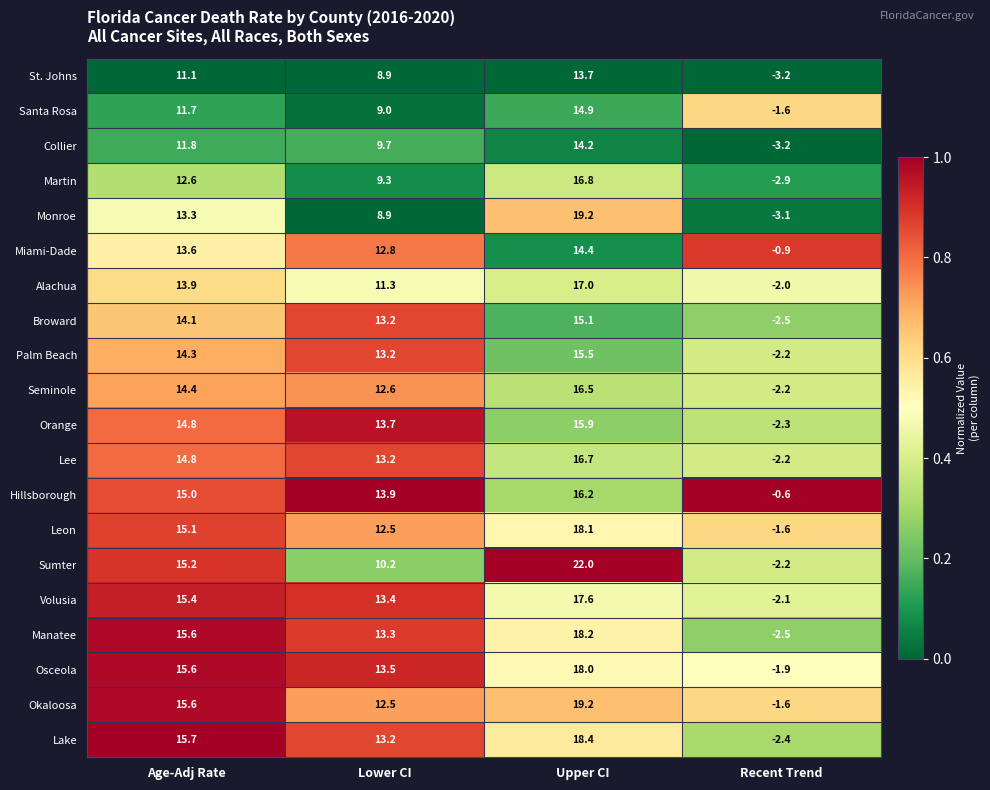

Which category has the highest value in the Okaloosa series?

Upper CI